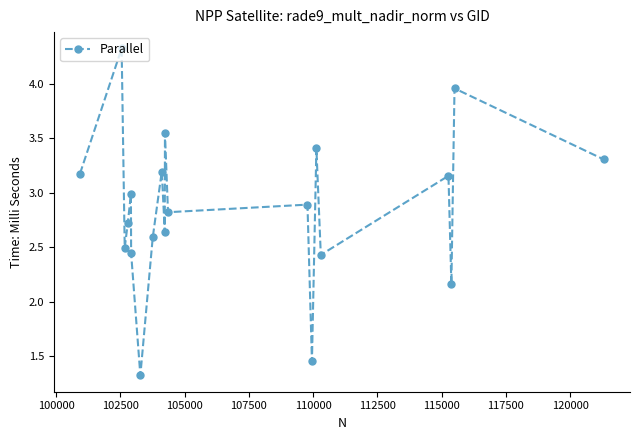

What is the average value?

2.9